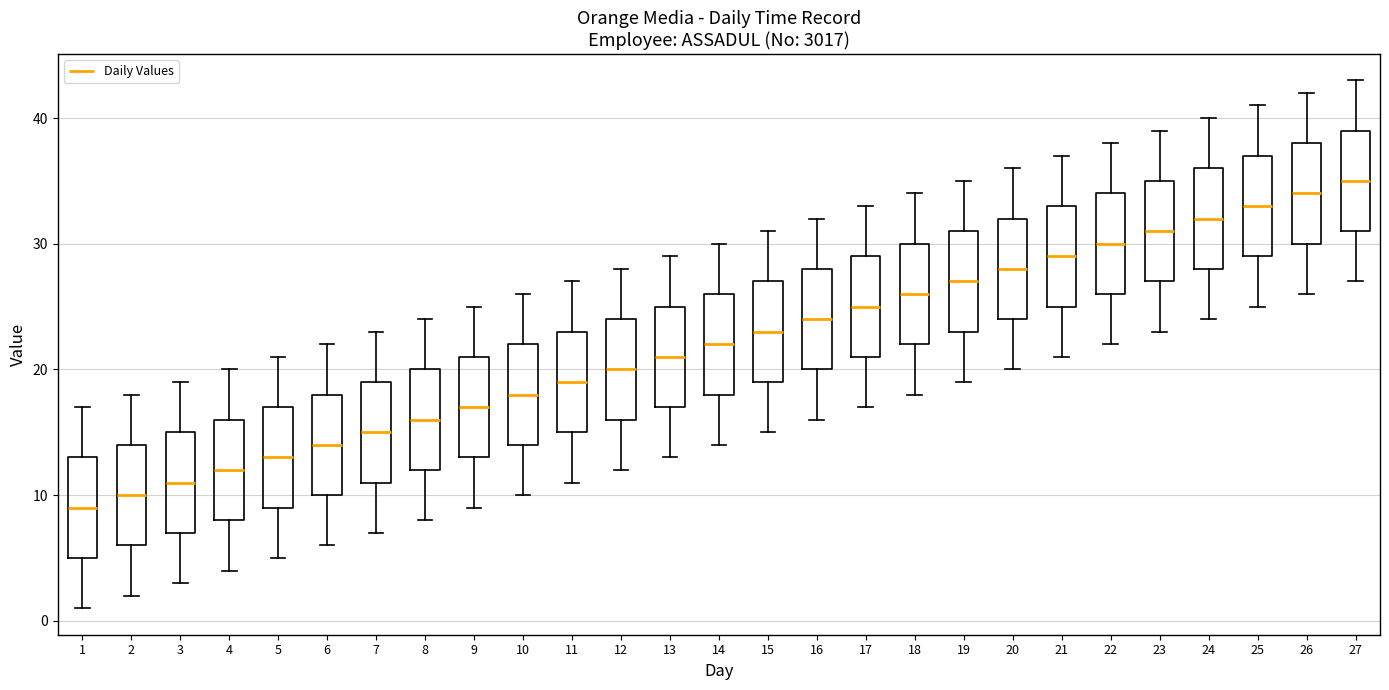

Which box has the lowest median line?

1